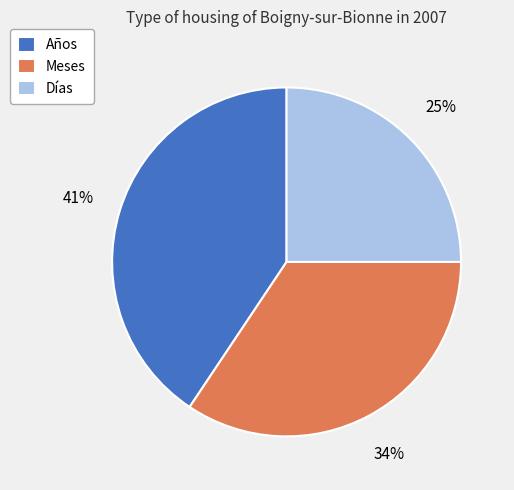

Count the number of slices in the pie.

3